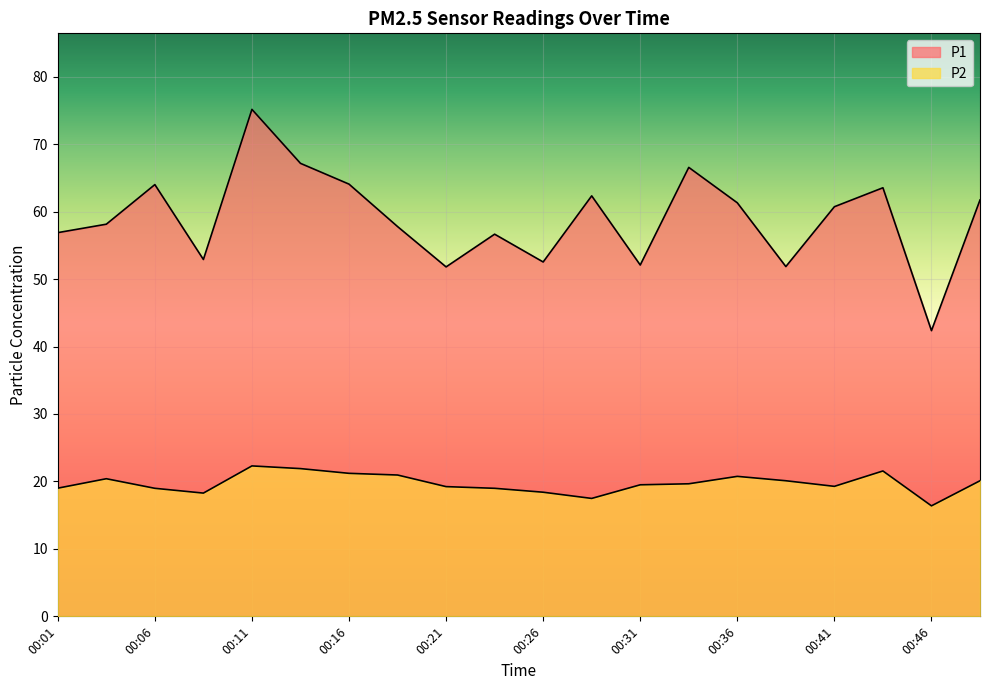

What are all the series names shown in the legend?

P1, P2